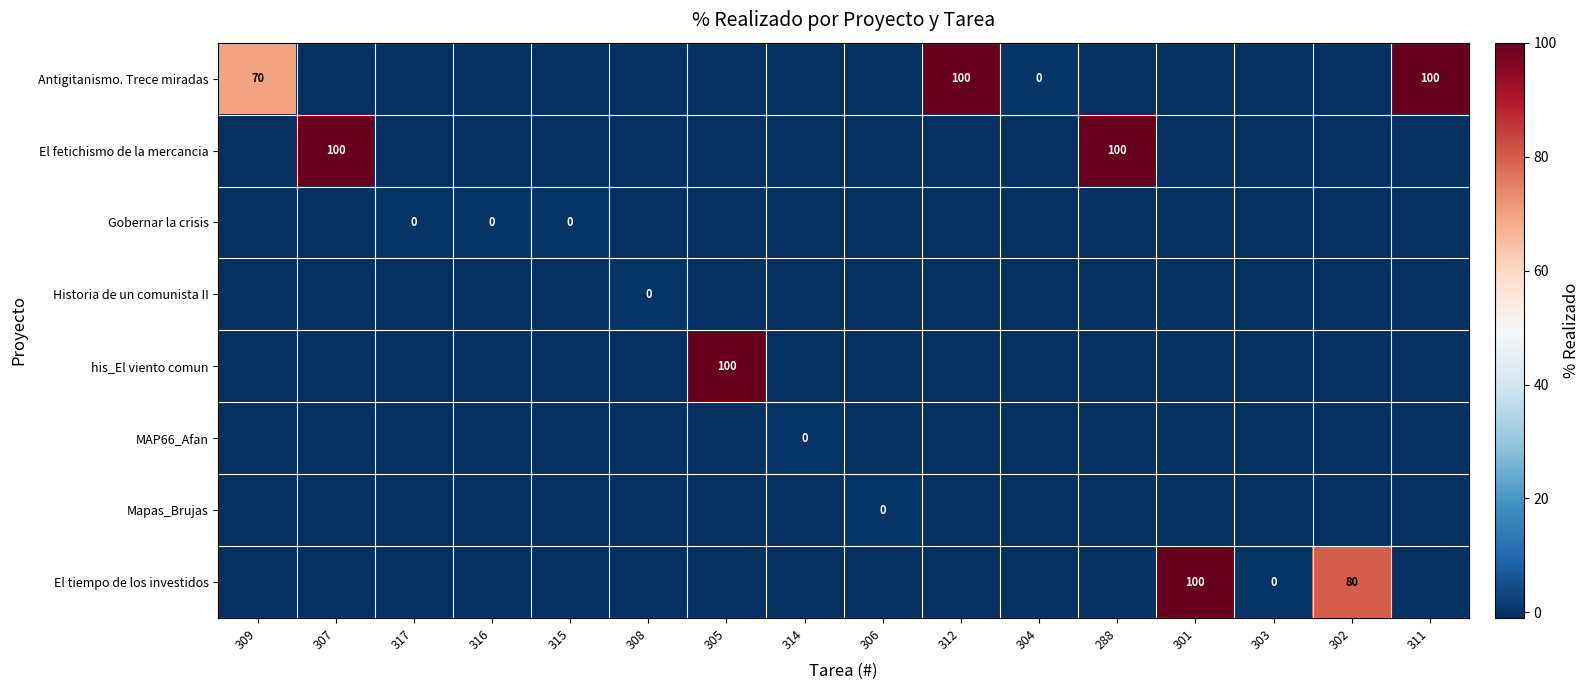

Is it true that his_El viento comun equals 45 at 305?

False